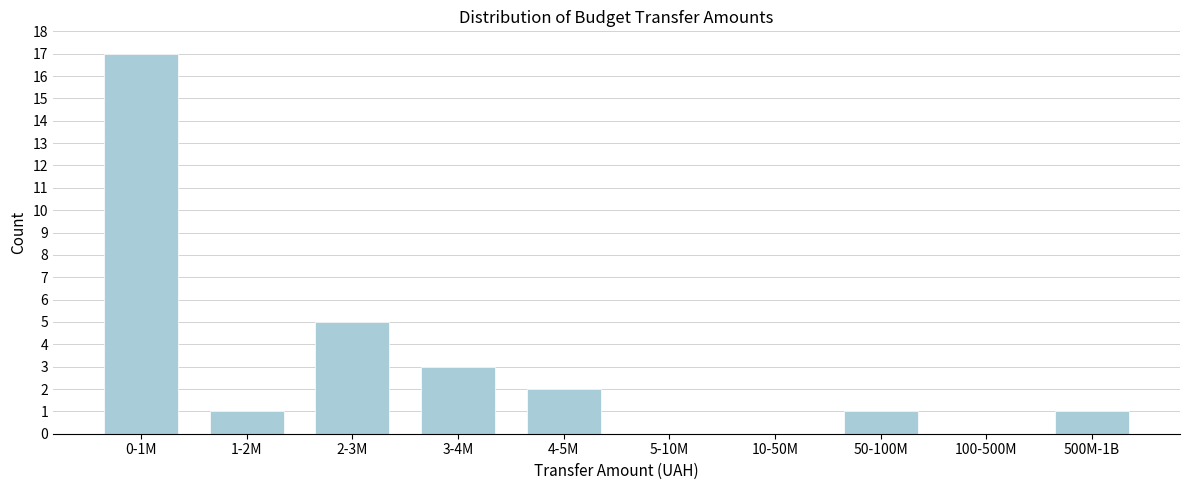

Reading left to right, list all the values displayed in this chart.

0-1M=17	1-2M=1	2-3M=5	3-4M=3	4-5M=2	5-10M=0	10-50M=0	50-100M=1	100-500M=0	500M-1B=1